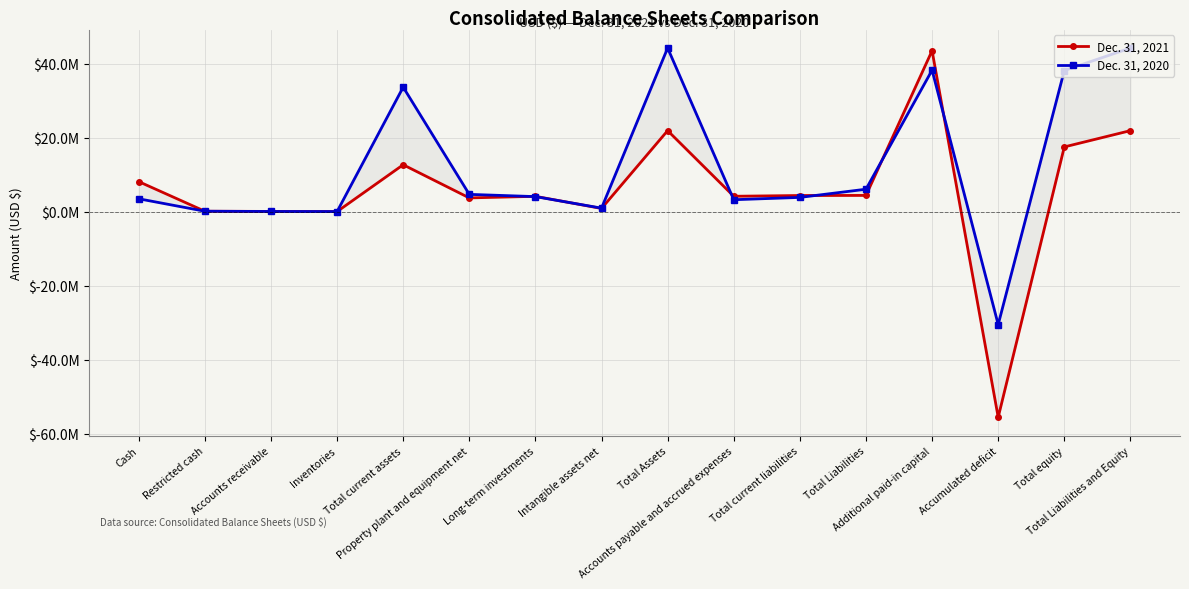

Between Restricted cash and Cash, which is larger?

Cash